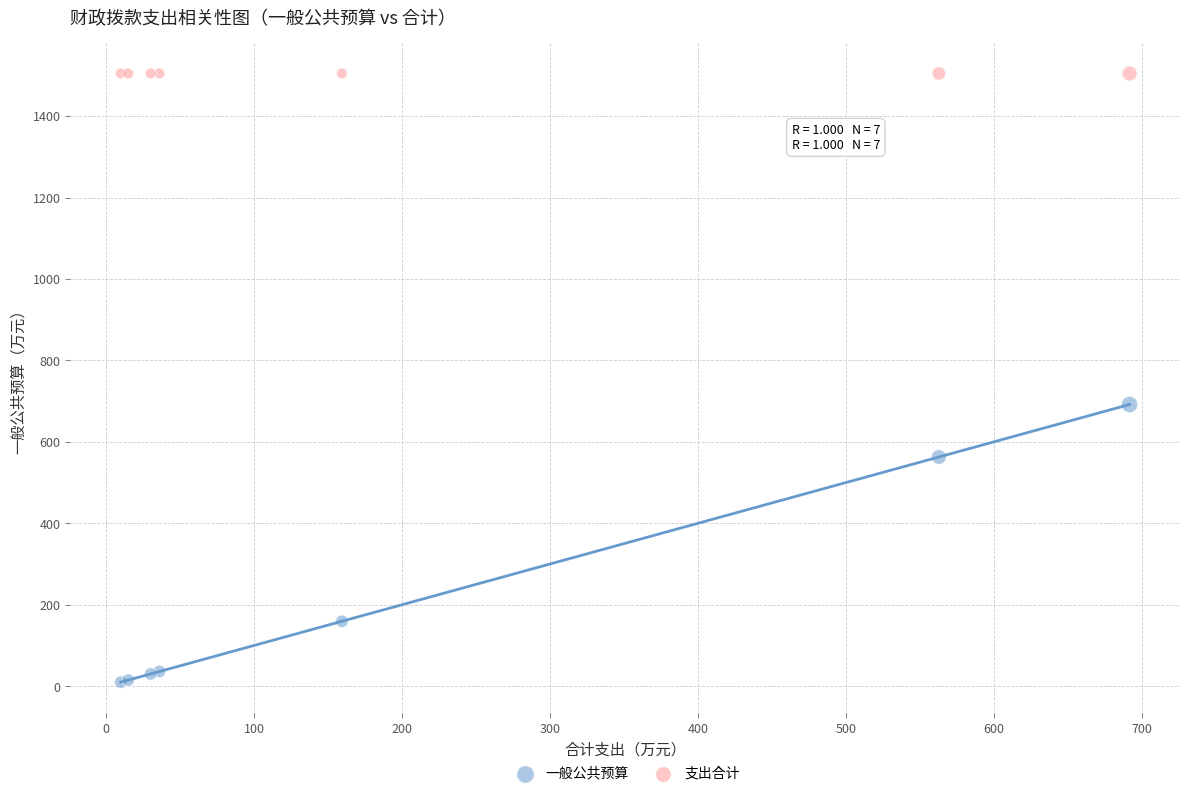

Which series contains the lowest Y value?

一般公共预算